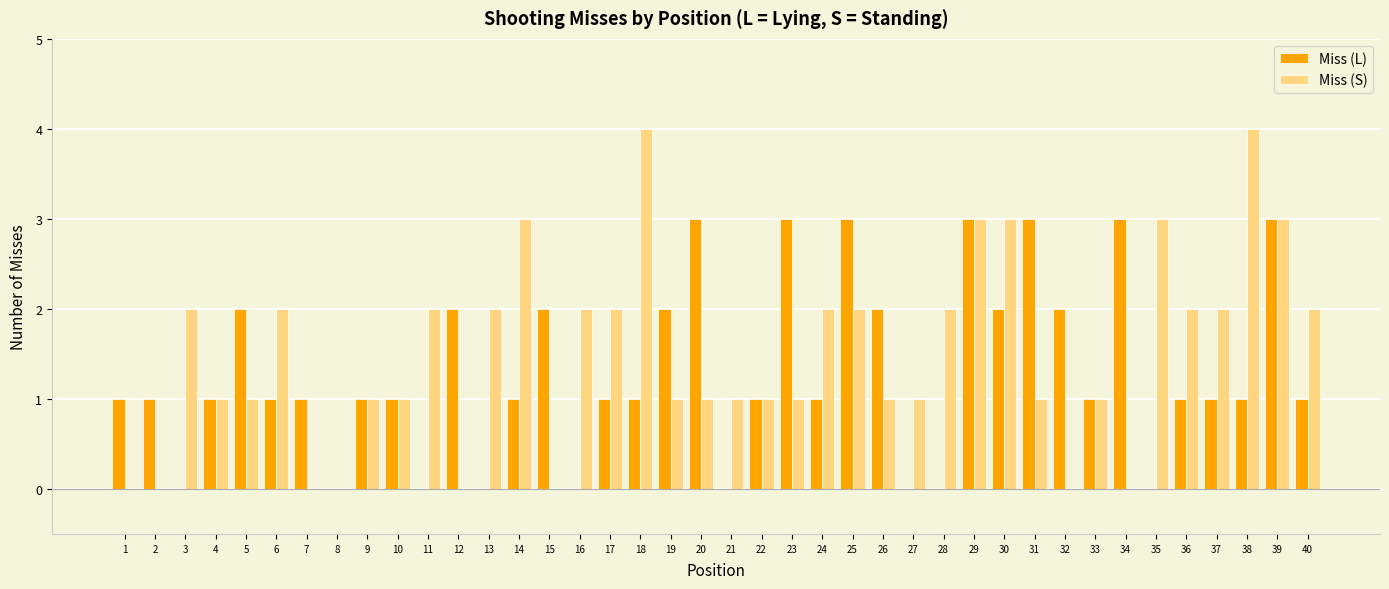

What is the approximate value of Miss (S) at 27?

1